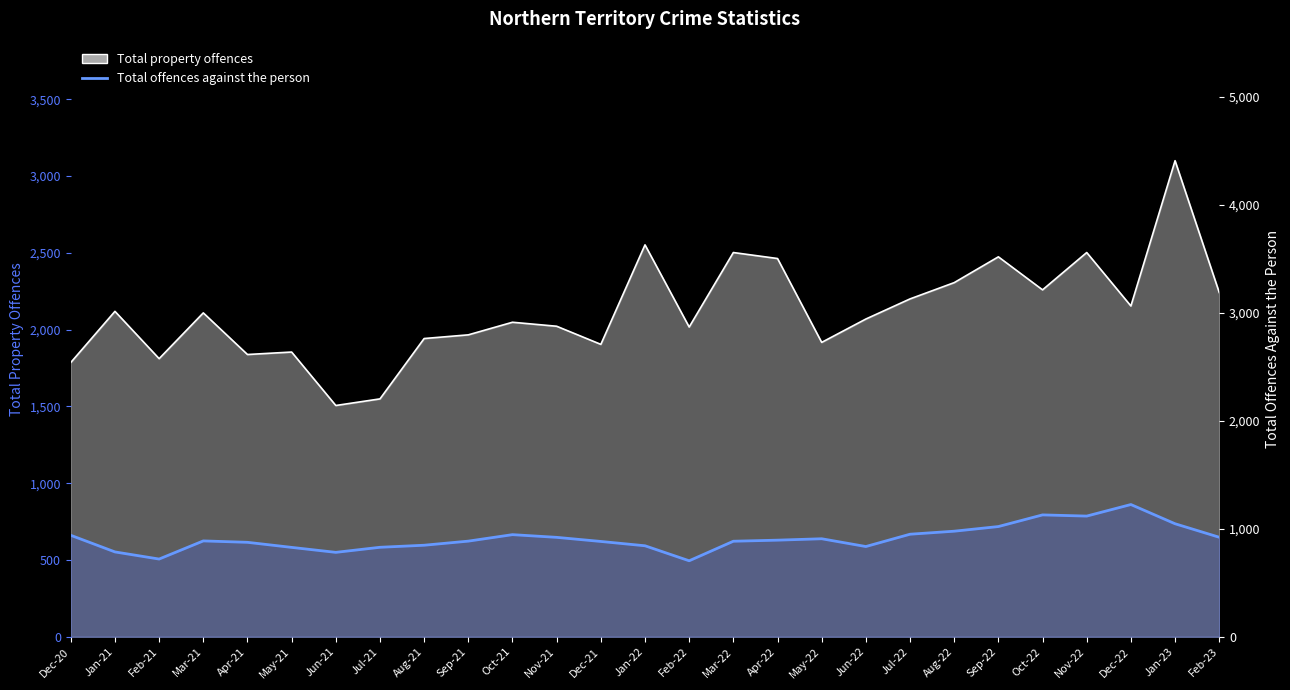

Which label corresponds to the smallest value in the chart?

Feb-22